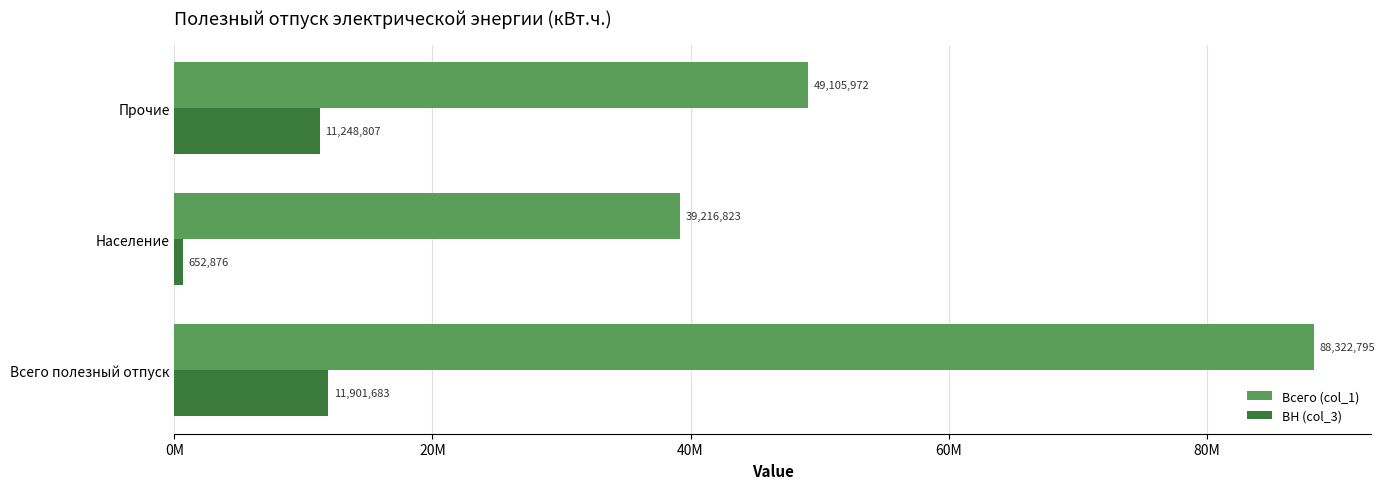

Reading left to right, list all the values displayed in this chart.

Всего (col_1): 88322795.4	39216823.4	49105971.9
ВН (col_3): 11901683.3	652876.1	11248807.2